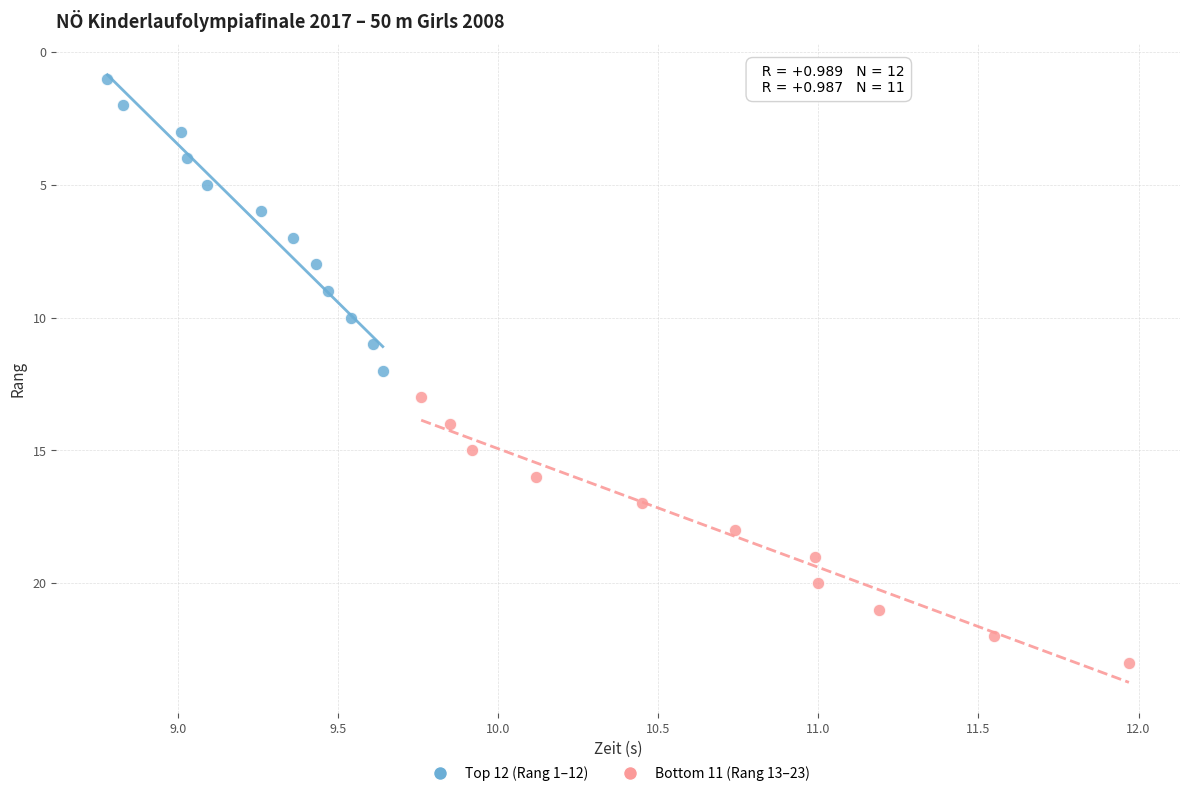

Which series reaches the minimum Y coordinate?

Top 12 (Rang 1–12)